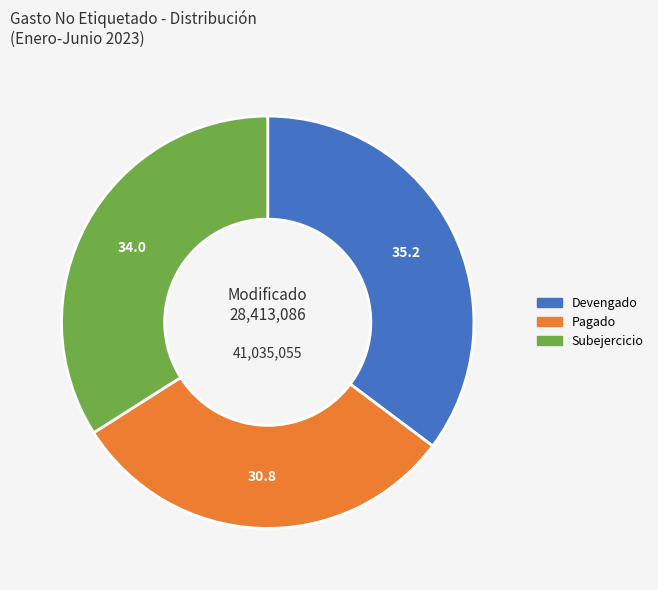

Does any single category account for the majority?

No